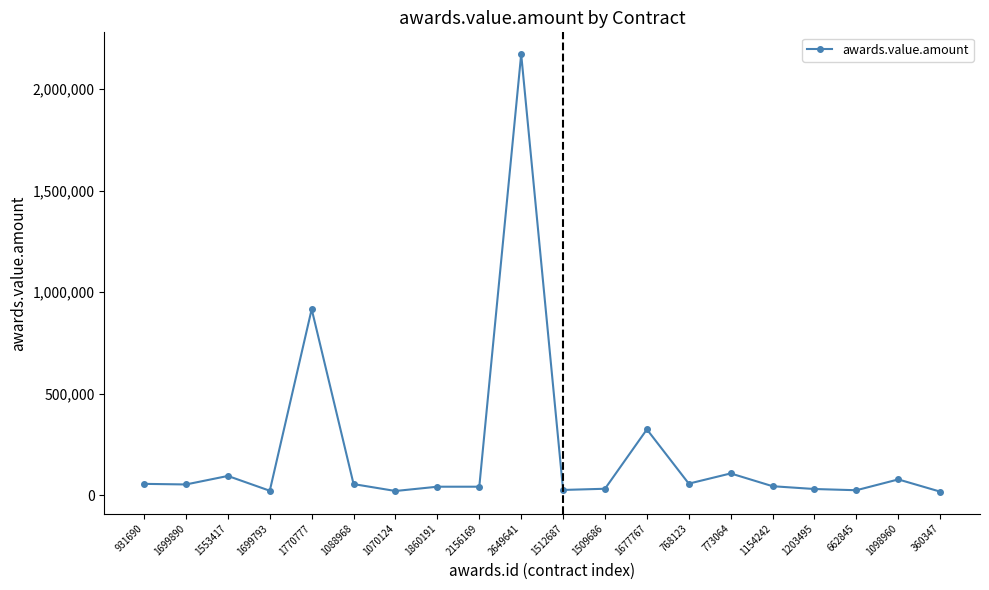

Is this an area chart (filled region under the line)?

No